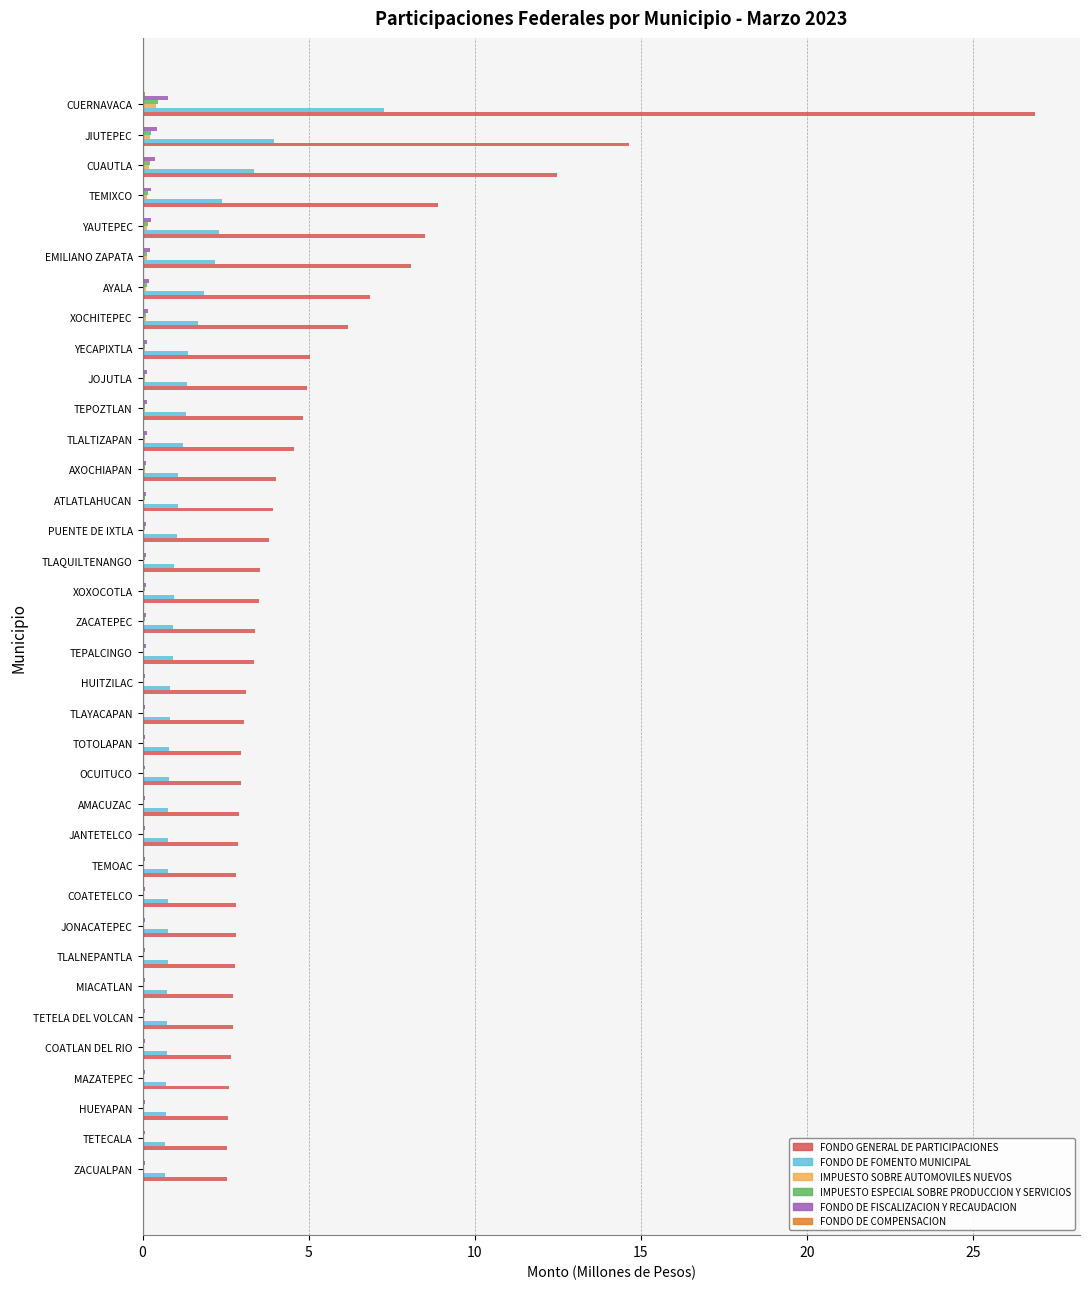

Is it true that FONDO DE FOMENTO MUNICIPAL equals 2.2 at EMILIANO ZAPATA?

True